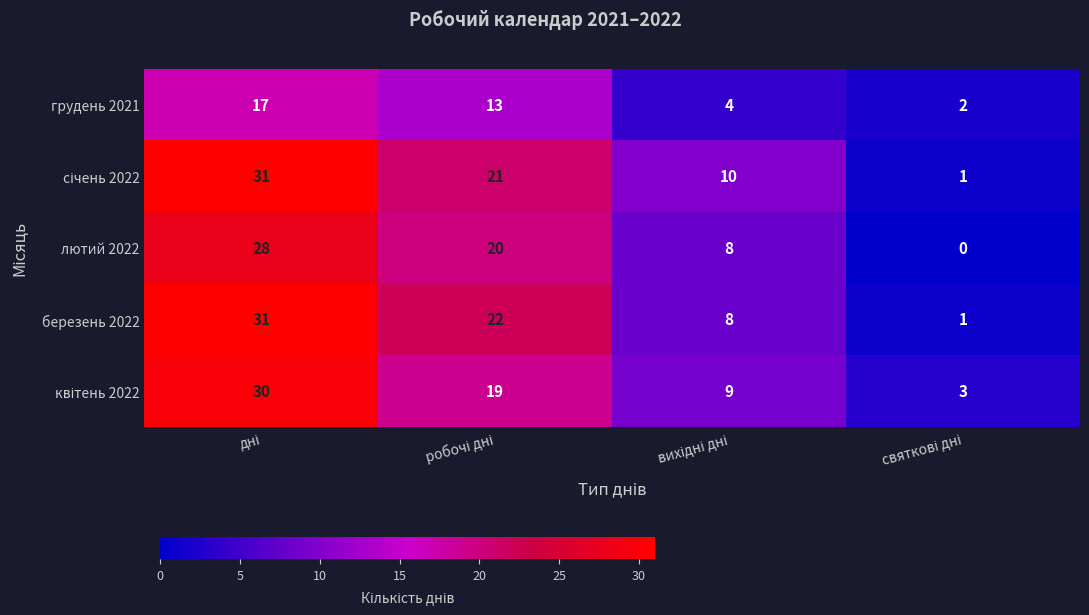

What is the sum of all лютий 2022 values?

56